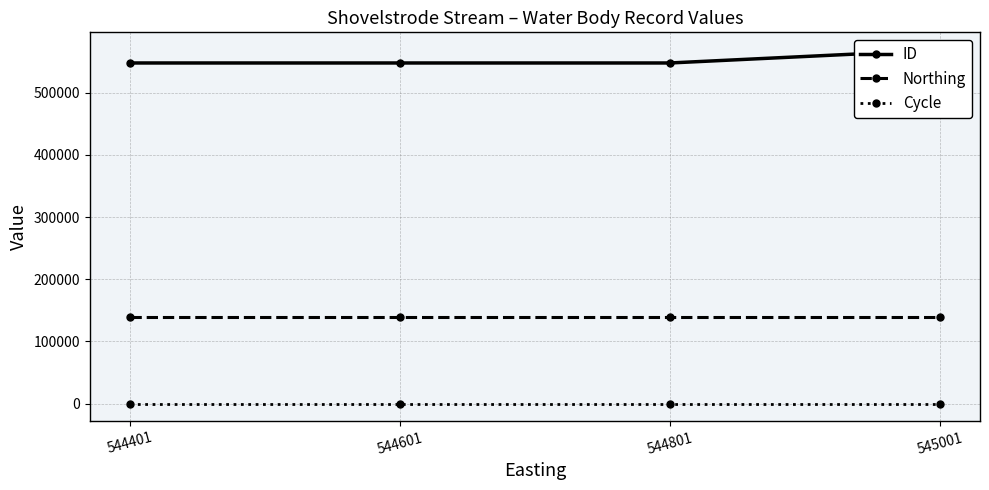

Reading left to right, list all the values displayed in this chart.

ID: 547814	547813	547812	568673
Northing: 138490	138490	138490	138490
Cycle: 3	3	3	3